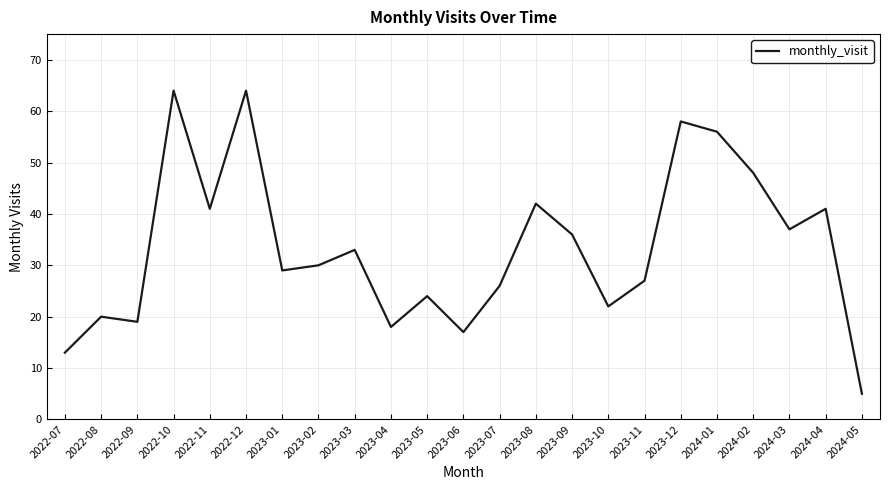

How many interior local valleys (lower than both neighbors) does the data have?

7